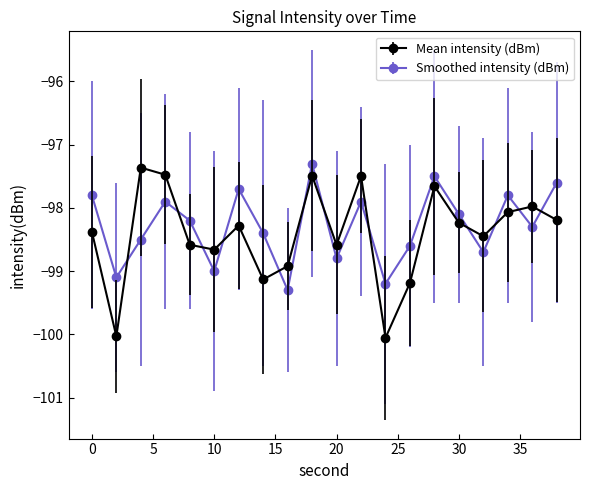

In Smoothed intensity (dBm), how many points are higher than both neighbors (excluding endpoints)?

6